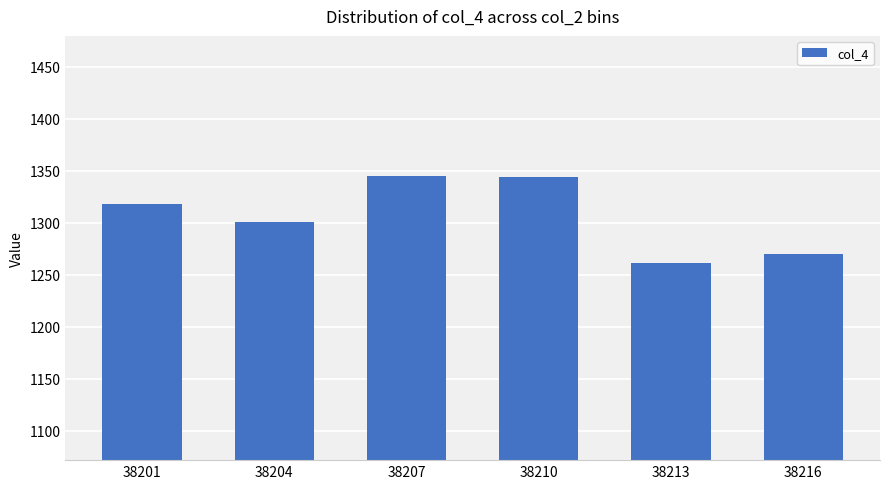

At which label is the value closest to 1303?

38204